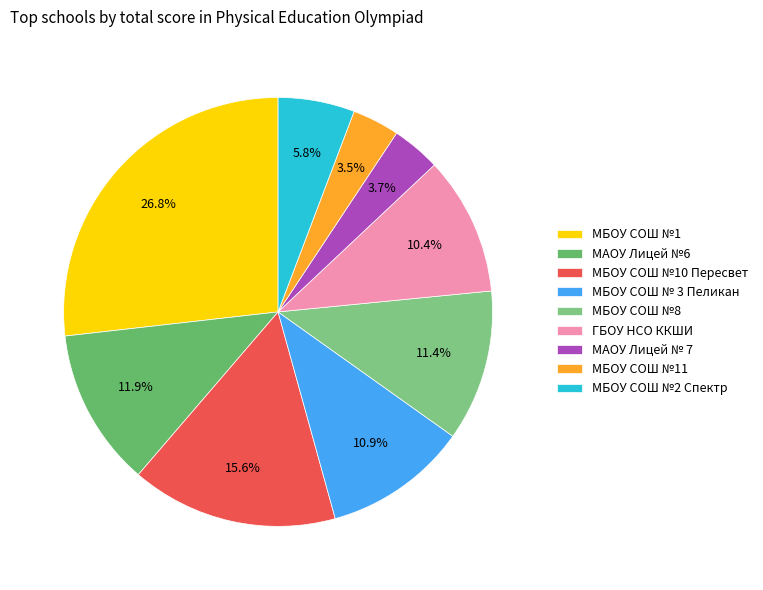

Count the number of slices in the pie.

9